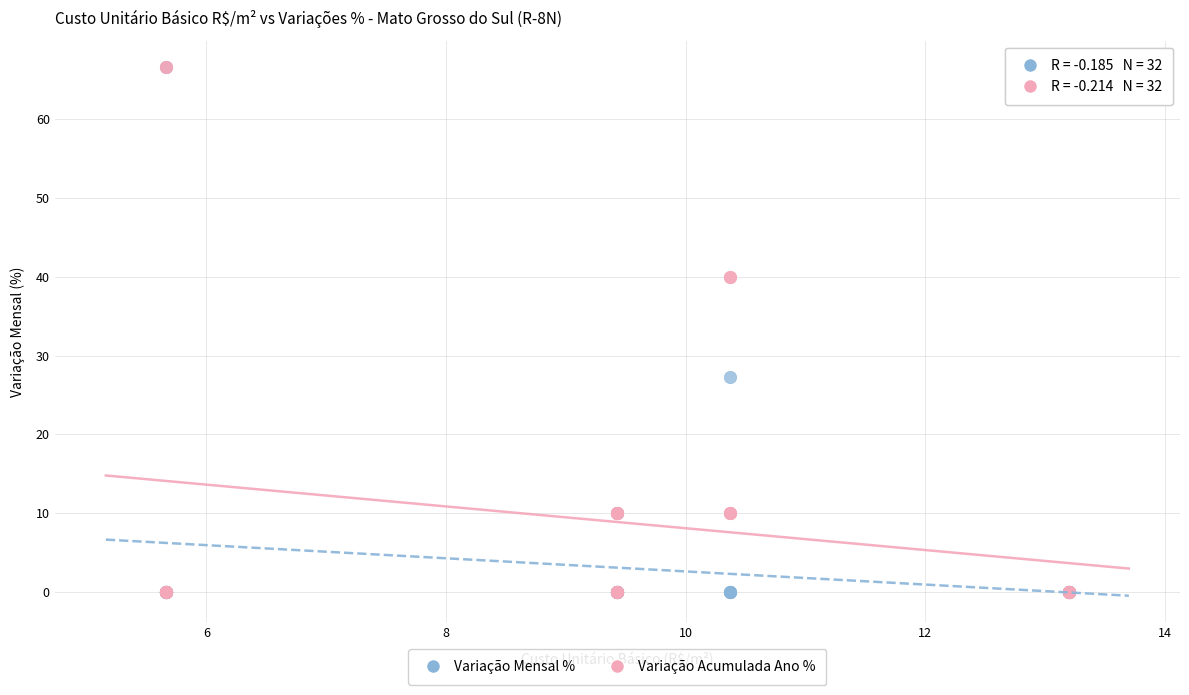

What are all the series names shown in the legend?

Variação Mensal %, Variação Acumulada Ano %